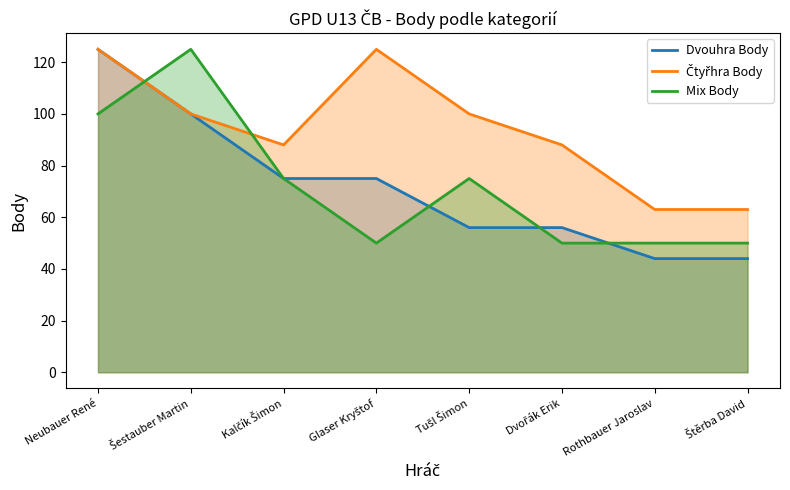

Which series has the widest spread of values?

Dvouhra Body